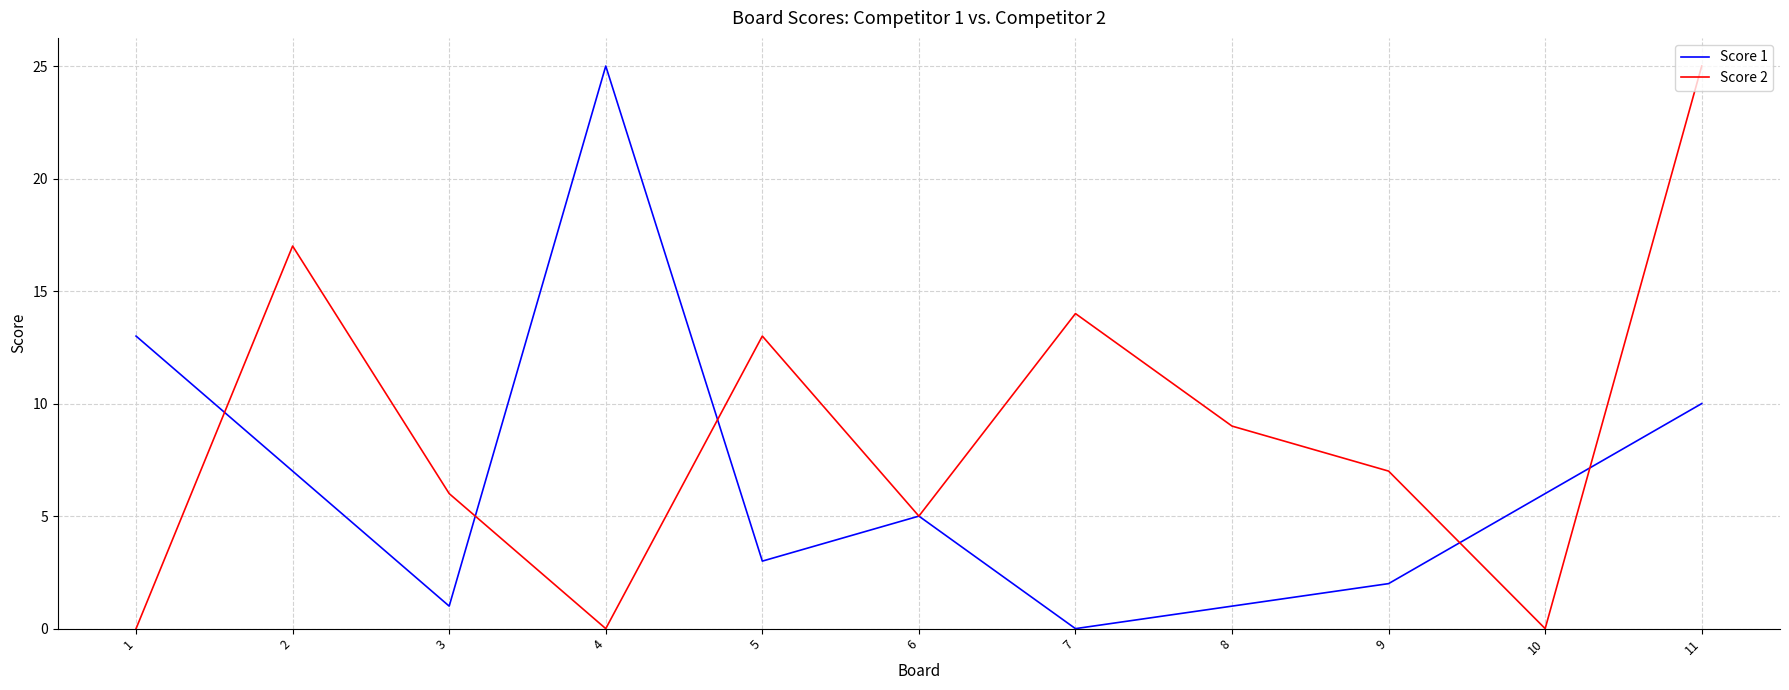

Reading left to right, list all the values displayed in this chart.

Score 1: 1=13	2=7	3=1	4=25	5=3	6=5	7=0	8=1	9=2	10=6	11=10
Score 2: 1=0	2=17	3=6	4=0	5=13	6=5	7=14	8=9	9=7	10=0	11=25